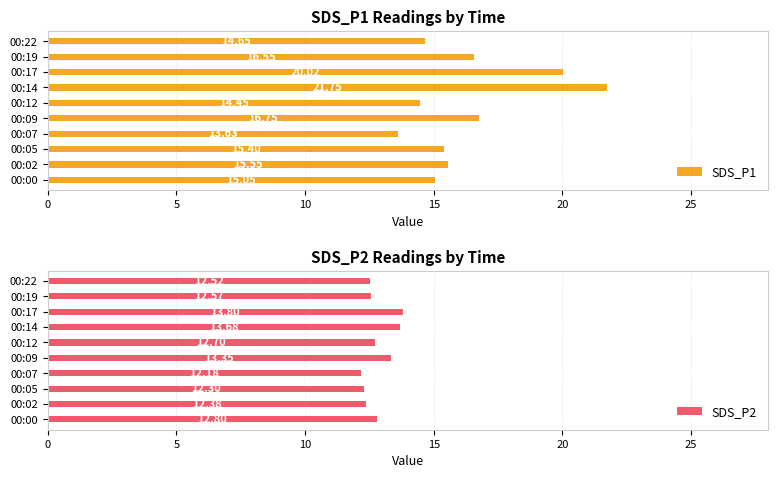

Rank the categories by SDS_P2 value from lowest to highest.

00:07, 00:05, 00:02, 00:22, 00:19, 00:12, 00:00, 00:09, 00:14, 00:17